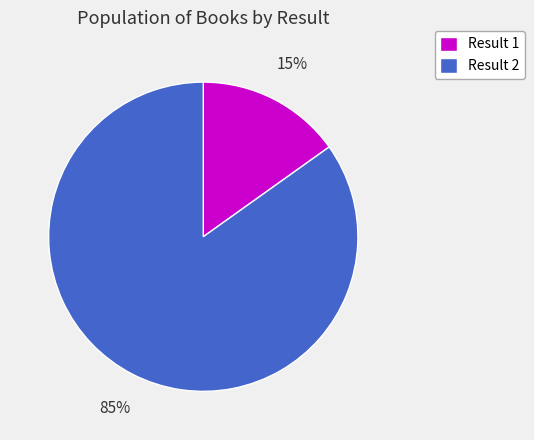

What is the largest slice in the pie chart?

Result 2